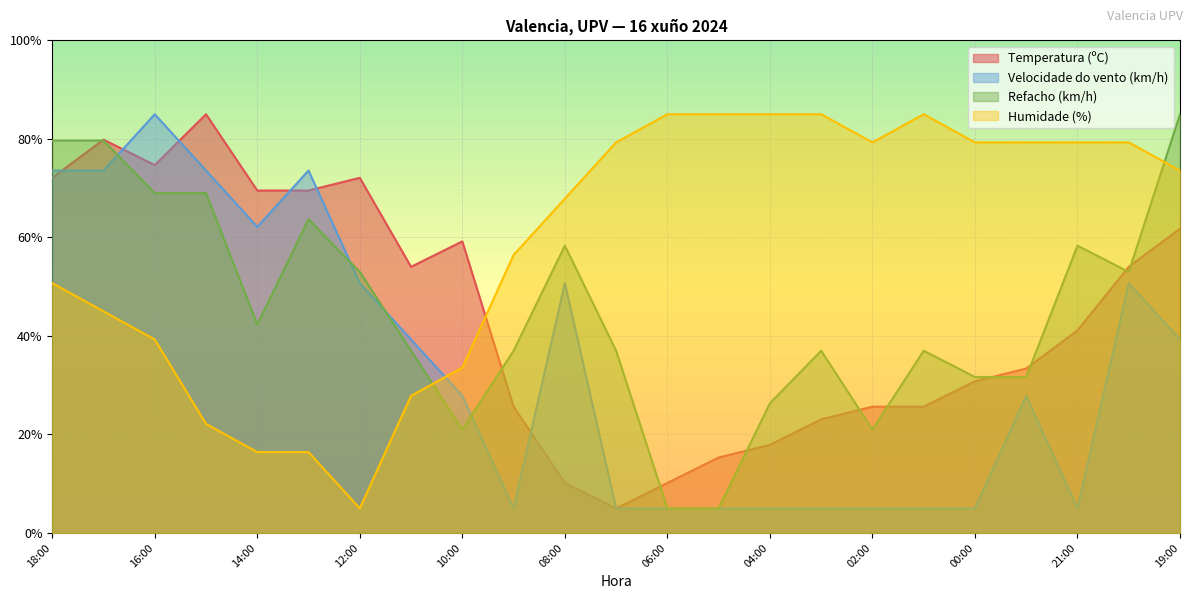

At which category is the sum across all series the highest?

17:00